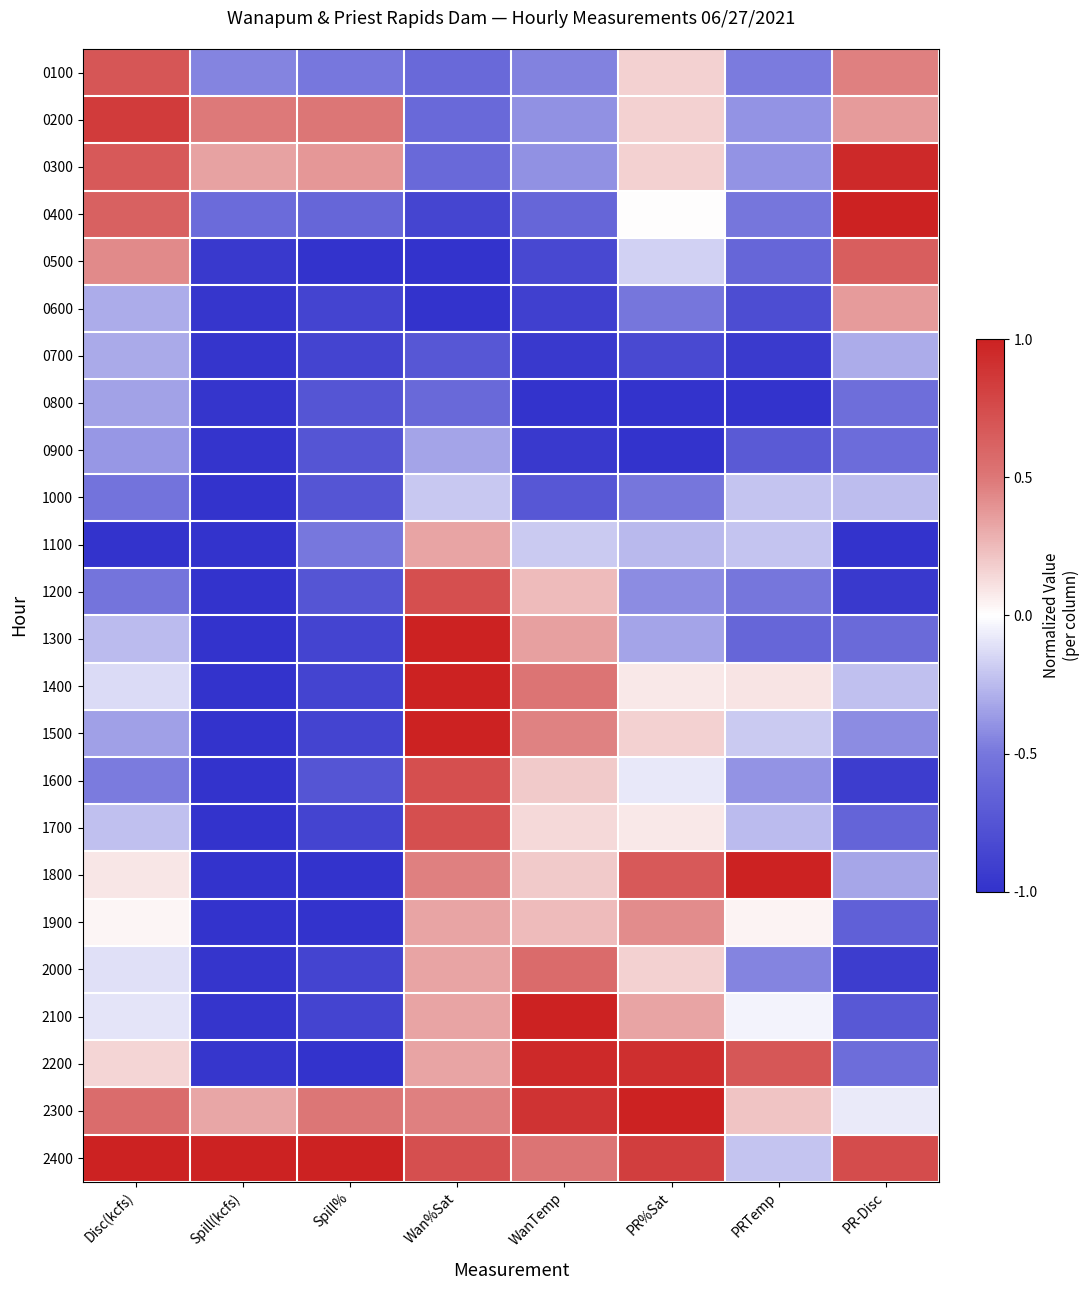

Reading left to right, extract all data points from this chart.

0100: Disc(kcfs)=0.7	Spill(kcfs)=-0.5	Spill%=-0.5	Wan%Sat=-0.6	WanTemp=-0.5	PR%Sat=0.2	PRTemp=-0.5	PR-Disc=0.5
0200: Disc(kcfs)=0.8	Spill(kcfs)=0.5	Spill%=0.5	Wan%Sat=-0.6	WanTemp=-0.4	PR%Sat=0.2	PRTemp=-0.4	PR-Disc=0.4
0300: Disc(kcfs)=0.7	Spill(kcfs)=0.3	Spill%=0.4	Wan%Sat=-0.6	WanTemp=-0.4	PR%Sat=0.2	PRTemp=-0.4	PR-Disc=0.9
0400: Disc(kcfs)=0.6	Spill(kcfs)=-0.6	Spill%=-0.6	Wan%Sat=-0.9	WanTemp=-0.6	PR%Sat=0.0	PRTemp=-0.5	PR-Disc=1.0
0500: Disc(kcfs)=0.4	Spill(kcfs)=-1.0	Spill%=-1.0	Wan%Sat=-1.0	WanTemp=-0.8	PR%Sat=-0.2	PRTemp=-0.6	PR-Disc=0.6
0600: Disc(kcfs)=-0.3	Spill(kcfs)=-1.0	Spill%=-0.9	Wan%Sat=-1.0	WanTemp=-0.9	PR%Sat=-0.5	PRTemp=-0.8	PR-Disc=0.4
0700: Disc(kcfs)=-0.3	Spill(kcfs)=-1.0	Spill%=-0.9	Wan%Sat=-0.7	WanTemp=-0.9	PR%Sat=-0.8	PRTemp=-0.9	PR-Disc=-0.3
0800: Disc(kcfs)=-0.3	Spill(kcfs)=-1.0	Spill%=-0.8	Wan%Sat=-0.6	WanTemp=-1.0	PR%Sat=-1.0	PRTemp=-1.0	PR-Disc=-0.6
0900: Disc(kcfs)=-0.4	Spill(kcfs)=-1.0	Spill%=-0.8	Wan%Sat=-0.3	WanTemp=-0.9	PR%Sat=-1.0	PRTemp=-0.7	PR-Disc=-0.6
1000: Disc(kcfs)=-0.5	Spill(kcfs)=-1.0	Spill%=-0.8	Wan%Sat=-0.2	WanTemp=-0.7	PR%Sat=-0.5	PRTemp=-0.2	PR-Disc=-0.2
1100: Disc(kcfs)=-1.0	Spill(kcfs)=-1.0	Spill%=-0.5	Wan%Sat=0.3	WanTemp=-0.2	PR%Sat=-0.3	PRTemp=-0.2	PR-Disc=-1.0
1200: Disc(kcfs)=-0.5	Spill(kcfs)=-1.0	Spill%=-0.8	Wan%Sat=0.7	WanTemp=0.2	PR%Sat=-0.4	PRTemp=-0.5	PR-Disc=-1.0
1300: Disc(kcfs)=-0.2	Spill(kcfs)=-1.0	Spill%=-0.9	Wan%Sat=1.0	WanTemp=0.4	PR%Sat=-0.3	PRTemp=-0.6	PR-Disc=-0.6
1400: Disc(kcfs)=-0.1	Spill(kcfs)=-1.0	Spill%=-0.9	Wan%Sat=1.0	WanTemp=0.5	PR%Sat=0.1	PRTemp=0.1	PR-Disc=-0.2
1500: Disc(kcfs)=-0.3	Spill(kcfs)=-1.0	Spill%=-0.9	Wan%Sat=1.0	WanTemp=0.5	PR%Sat=0.2	PRTemp=-0.2	PR-Disc=-0.4
1600: Disc(kcfs)=-0.5	Spill(kcfs)=-1.0	Spill%=-0.8	Wan%Sat=0.7	WanTemp=0.2	PR%Sat=-0.1	PRTemp=-0.4	PR-Disc=-0.9
1700: Disc(kcfs)=-0.2	Spill(kcfs)=-1.0	Spill%=-0.9	Wan%Sat=0.7	WanTemp=0.1	PR%Sat=0.1	PRTemp=-0.2	PR-Disc=-0.6
1800: Disc(kcfs)=0.1	Spill(kcfs)=-1.0	Spill%=-1.0	Wan%Sat=0.5	WanTemp=0.2	PR%Sat=0.7	PRTemp=1.0	PR-Disc=-0.3
1900: Disc(kcfs)=0.0	Spill(kcfs)=-1.0	Spill%=-1.0	Wan%Sat=0.3	WanTemp=0.2	PR%Sat=0.4	PRTemp=0.0	PR-Disc=-0.7
2000: Disc(kcfs)=-0.1	Spill(kcfs)=-1.0	Spill%=-0.9	Wan%Sat=0.3	WanTemp=0.6	PR%Sat=0.2	PRTemp=-0.4	PR-Disc=-0.9
2100: Disc(kcfs)=-0.1	Spill(kcfs)=-1.0	Spill%=-0.9	Wan%Sat=0.3	WanTemp=1.0	PR%Sat=0.3	PRTemp=-0.0	PR-Disc=-0.7
2200: Disc(kcfs)=0.1	Spill(kcfs)=-1.0	Spill%=-1.0	Wan%Sat=0.3	WanTemp=0.9	PR%Sat=0.9	PRTemp=0.7	PR-Disc=-0.6
2300: Disc(kcfs)=0.6	Spill(kcfs)=0.3	Spill%=0.5	Wan%Sat=0.5	WanTemp=0.9	PR%Sat=1.0	PRTemp=0.2	PR-Disc=-0.1
2400: Disc(kcfs)=1.0	Spill(kcfs)=1.0	Spill%=1.0	Wan%Sat=0.7	WanTemp=0.5	PR%Sat=0.8	PRTemp=-0.2	PR-Disc=0.7